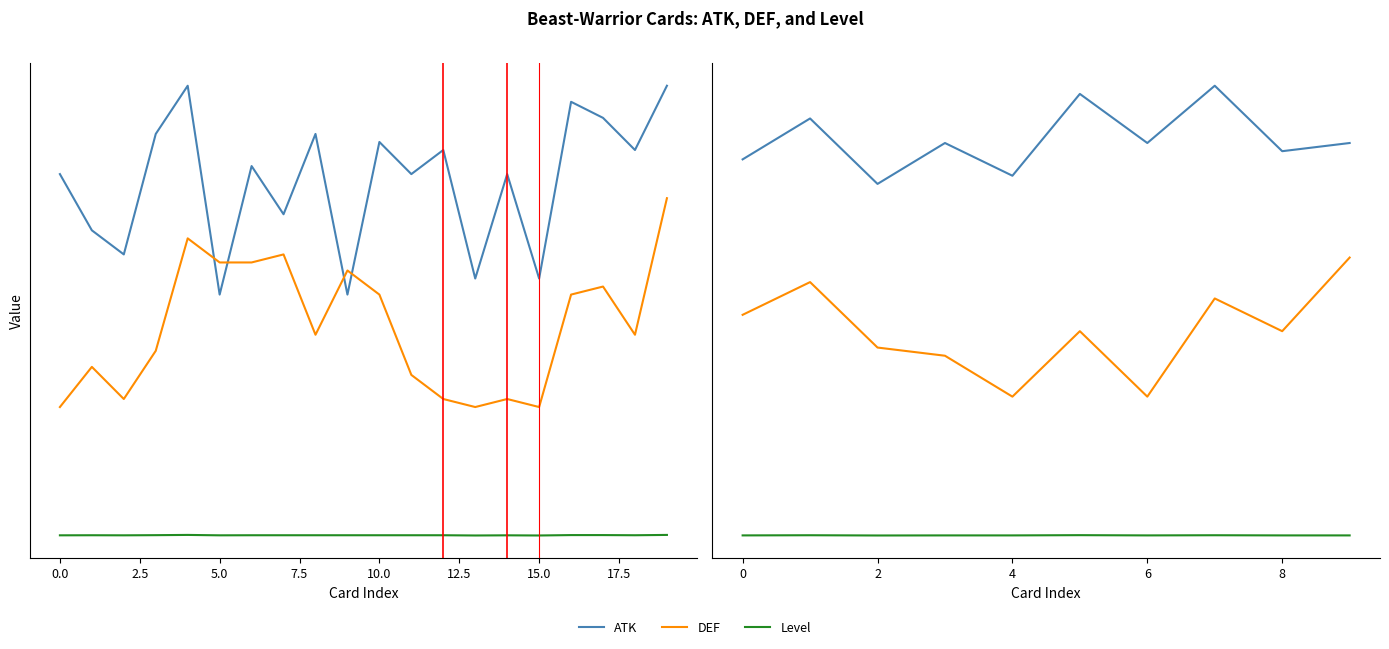

What are all the series names shown in the legend?

ATK, DEF, Level